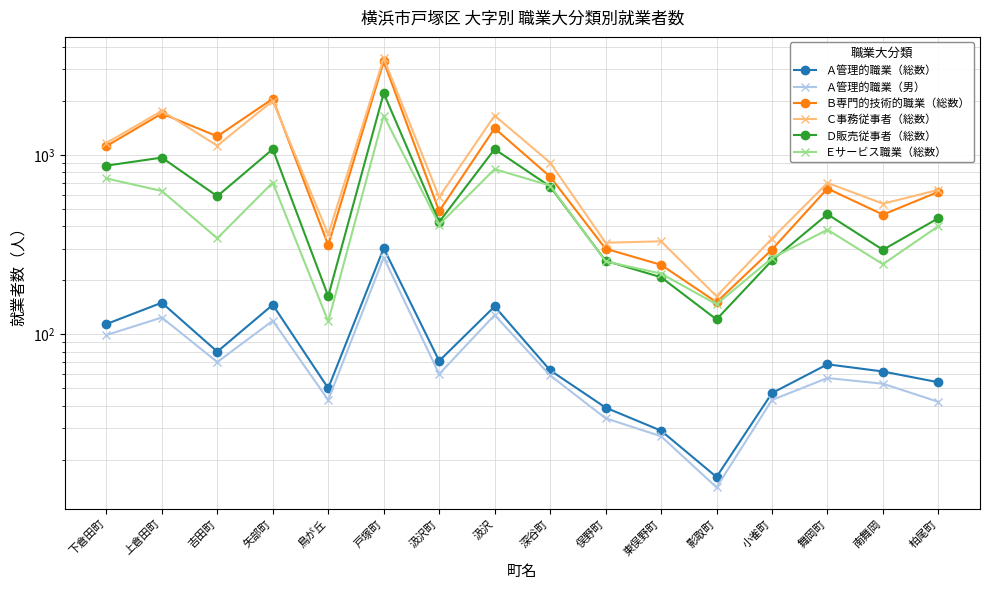

Which series has the largest range (max minus min)?

Ｃ事務従事者（総数）